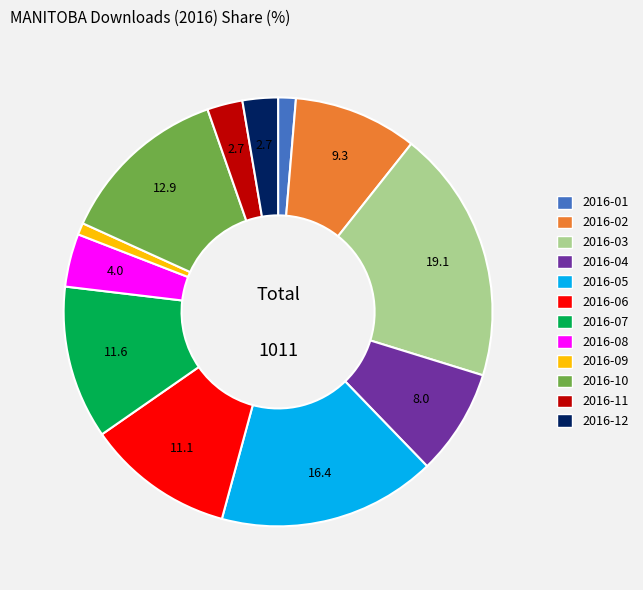

Does any single category account for the majority?

No